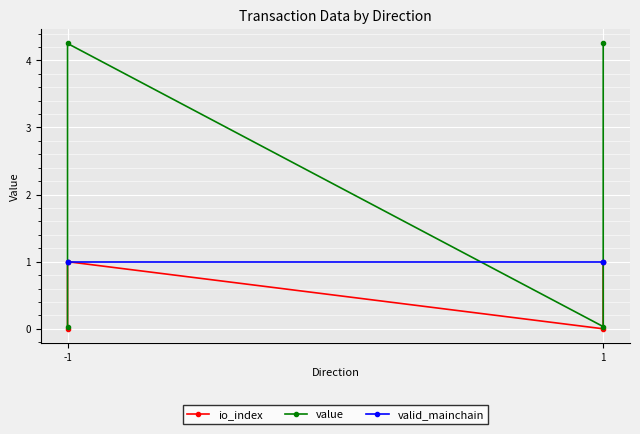

Rank the series by their average value, from lowest to highest.

io_index, valid_mainchain, value